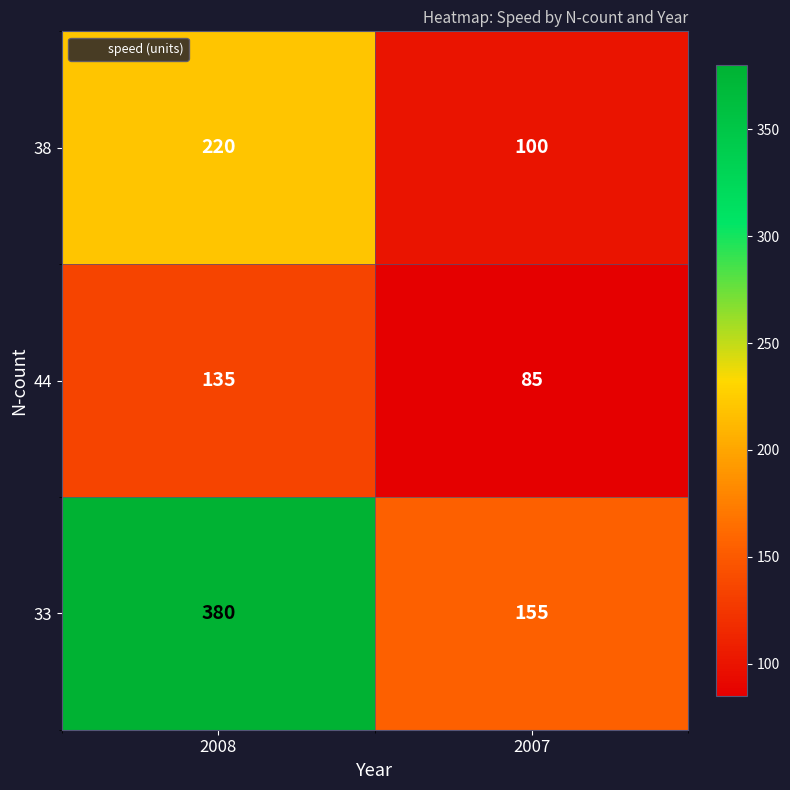

Rank the series by their average value, from highest to lowest.

33, 38, 44